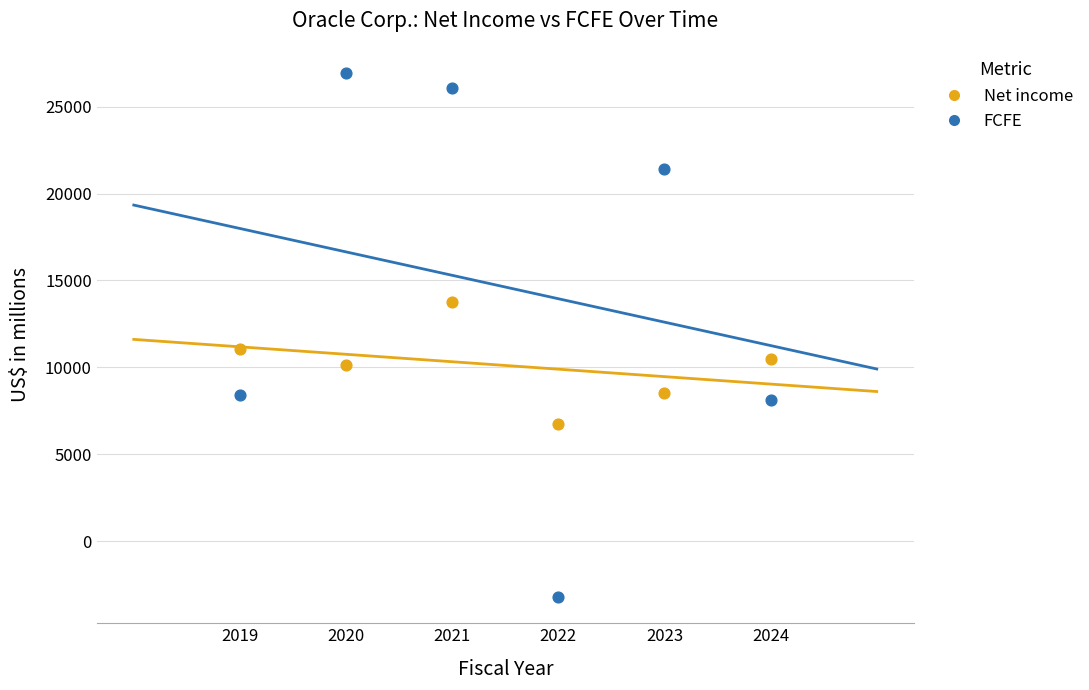

In the FCFE series, what Y value is closest to 11870?

8391